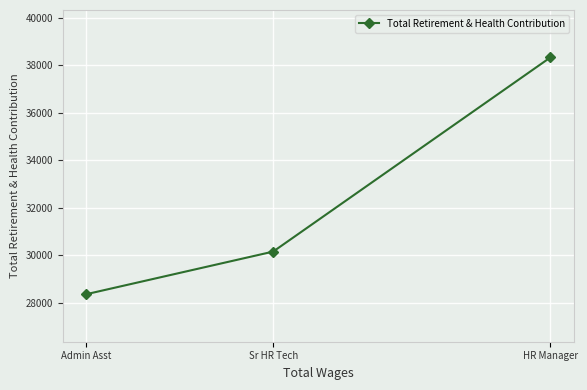

Rank the categories by value from lowest to highest.

Admin Asst, Sr HR Tech, HR Manager